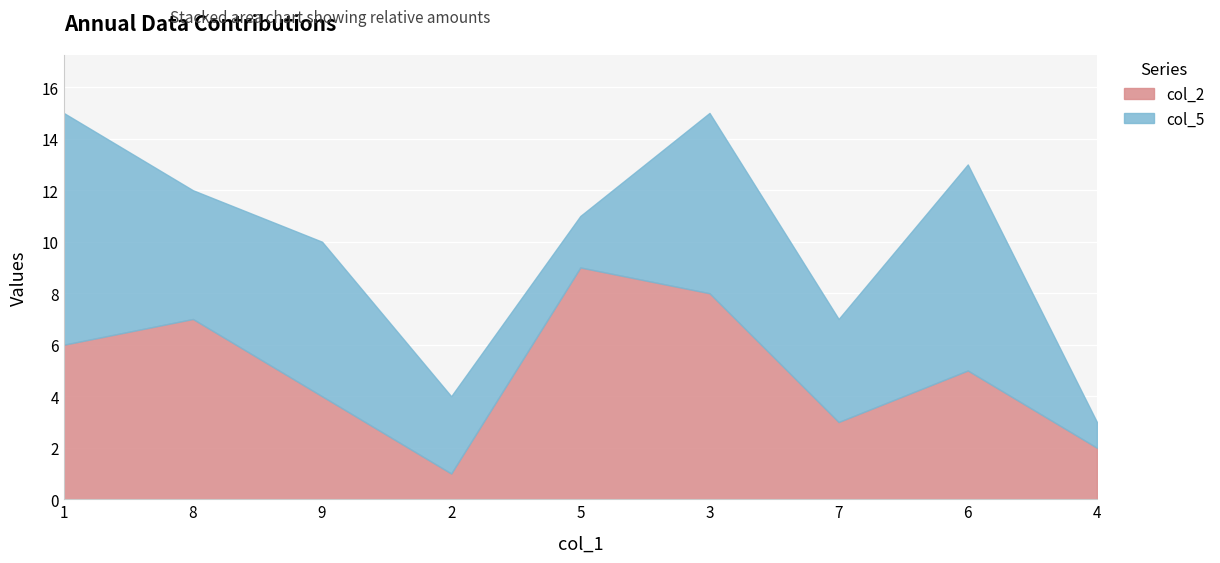

Between 1 and 3, which series saw the biggest shift?

col_2